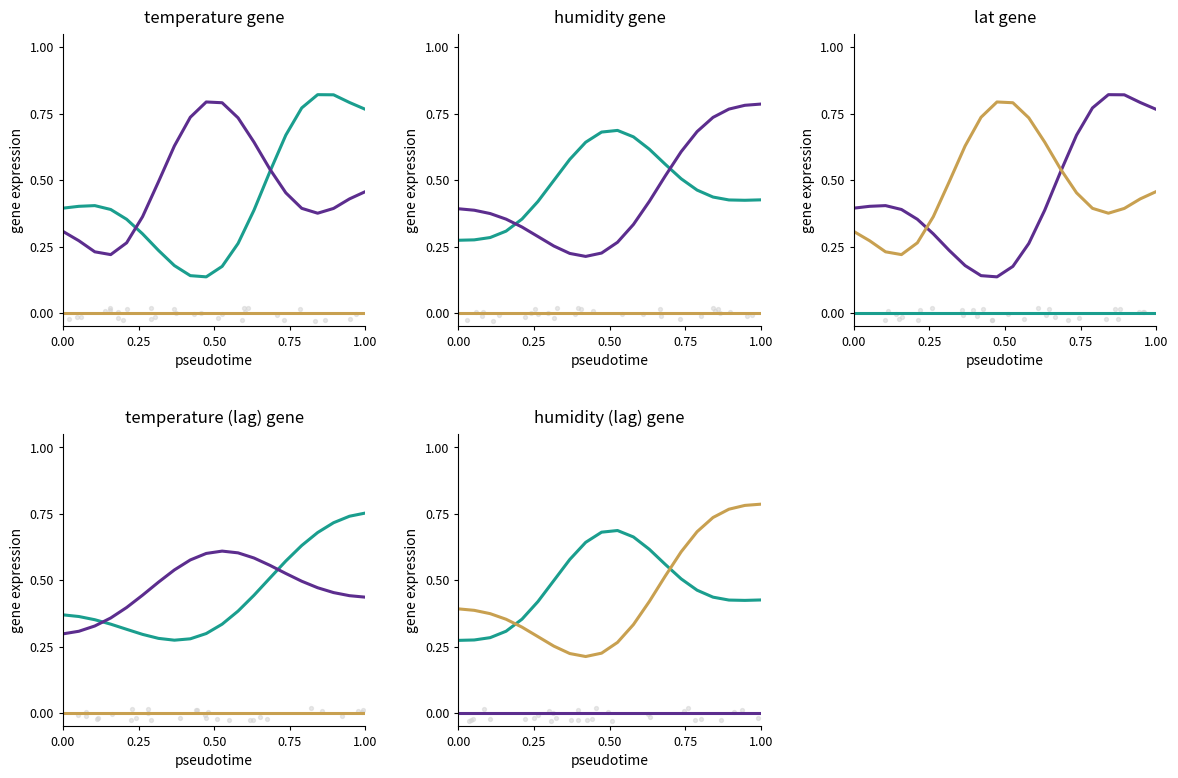

At how many categories does at least one series exceed 0?

20